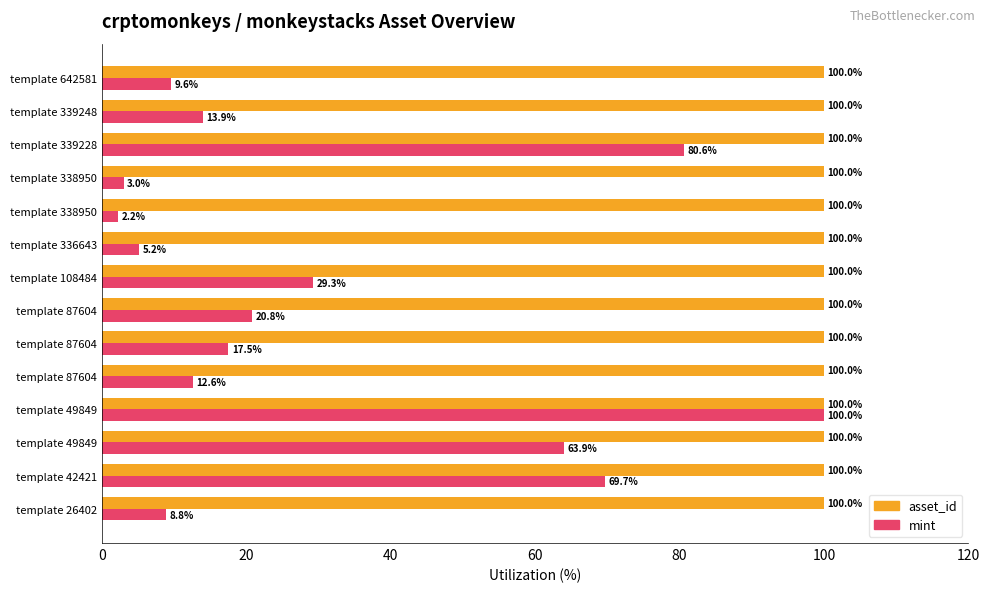

What is the average value of the mint series?

31.2